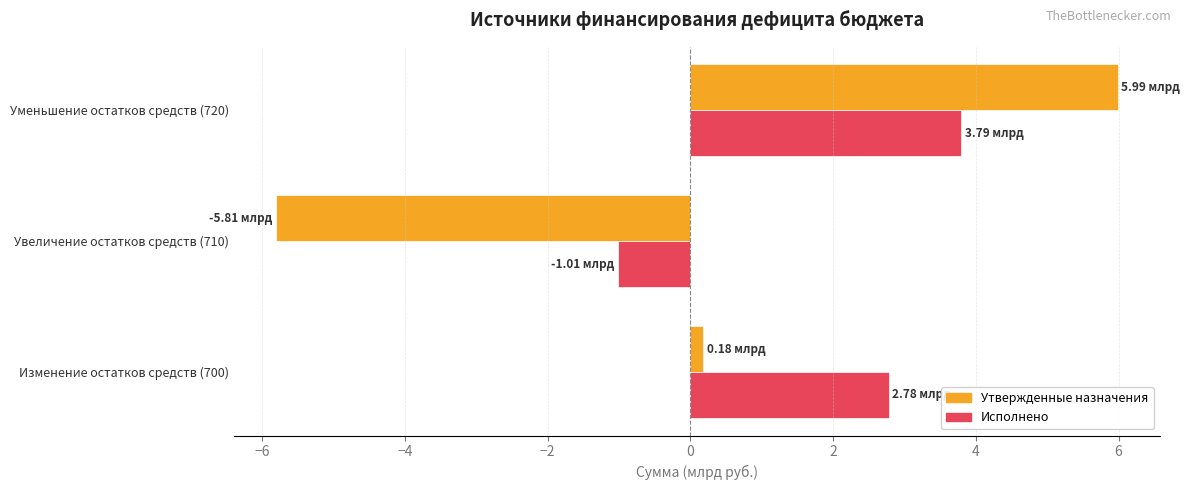

Is the value of Исполнено at Уменьшение остатков средств (720) greater than the value of Утвержденные назначения at Уменьшение остатков средств (720)?

No